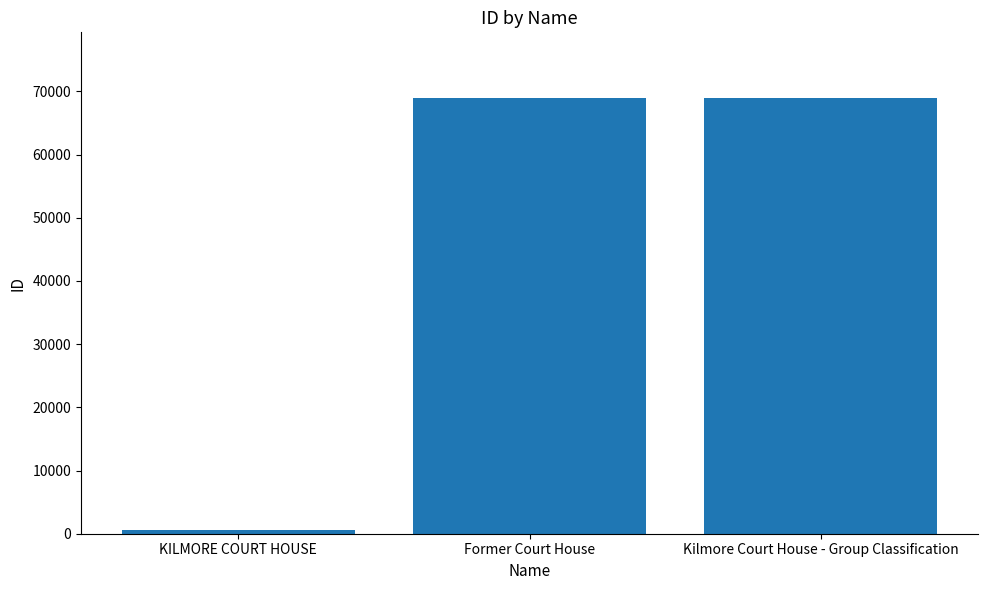

Where is the data nearest to the value 34804?

Former Court House